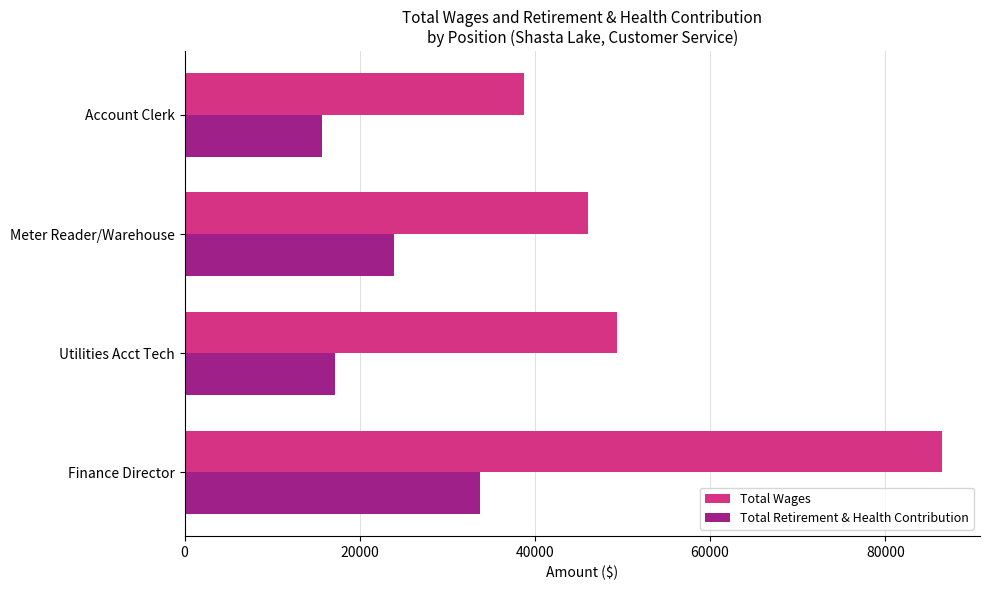

What are all the series names shown in the legend?

Total Wages, Total Retirement & Health Contribution